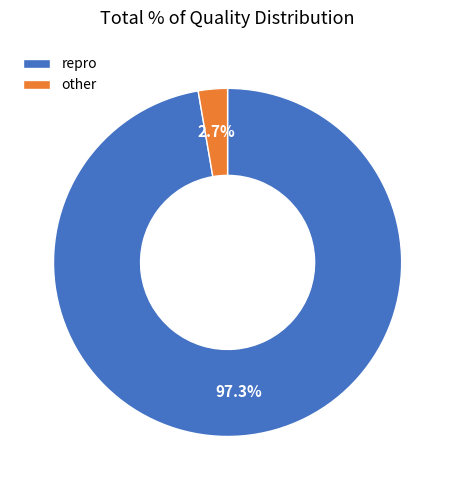

Which category has the smallest portion of the pie?

other